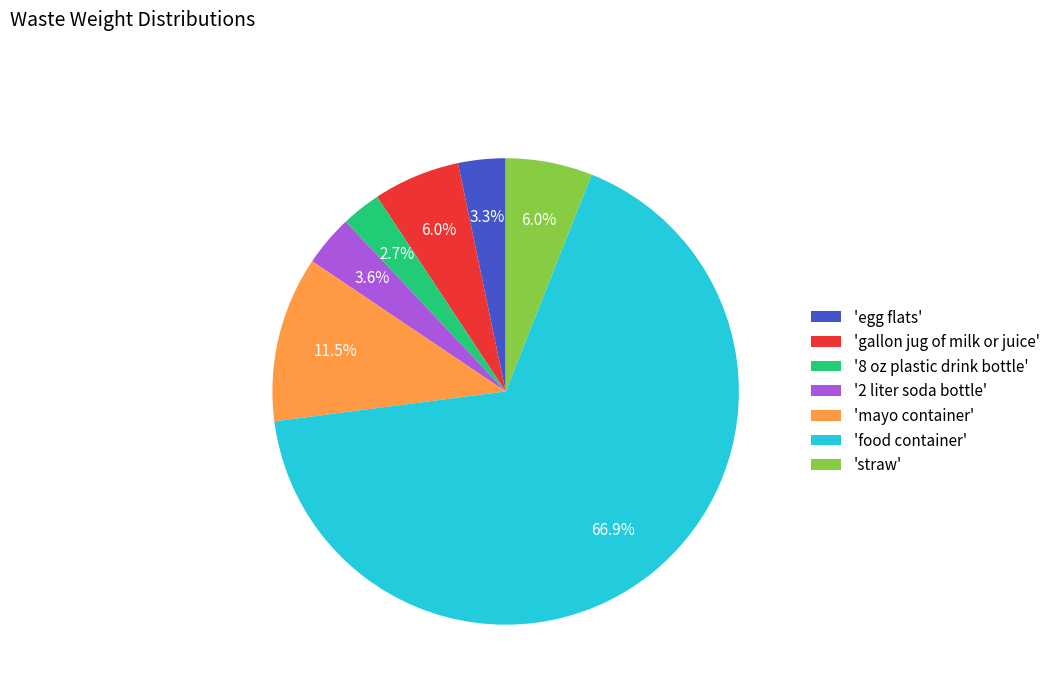

Between 'straw' and '8 oz plastic drink bottle', which is larger?

'straw'